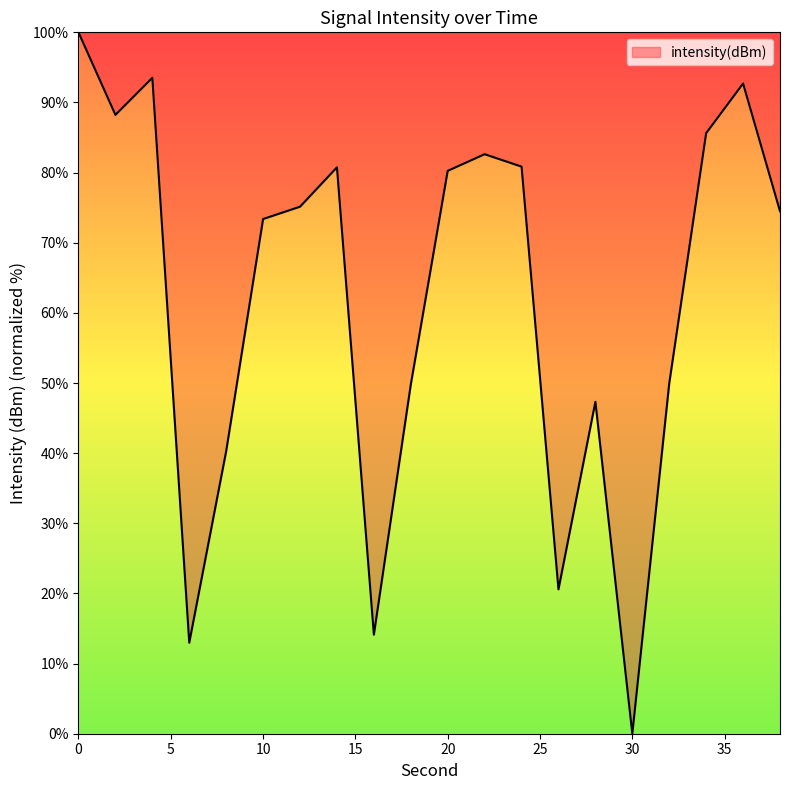

How many interior local valleys (lower than both neighbors) does the data have?

5